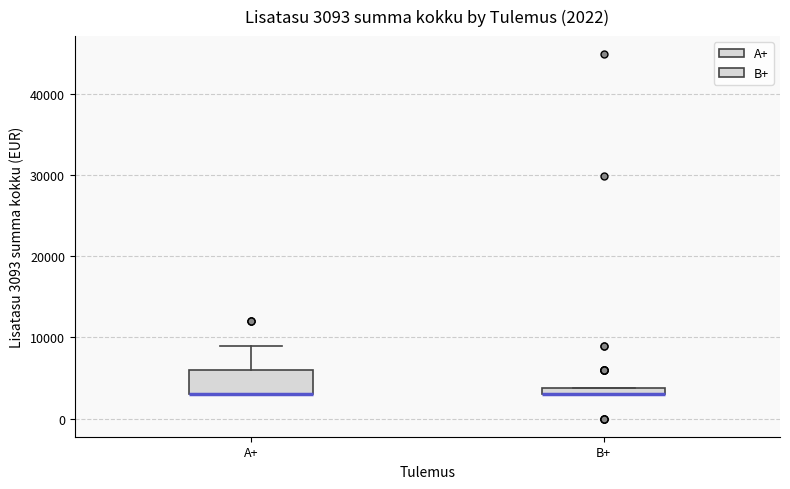

Which box is the tallest, from its lower edge to its upper edge?

A+